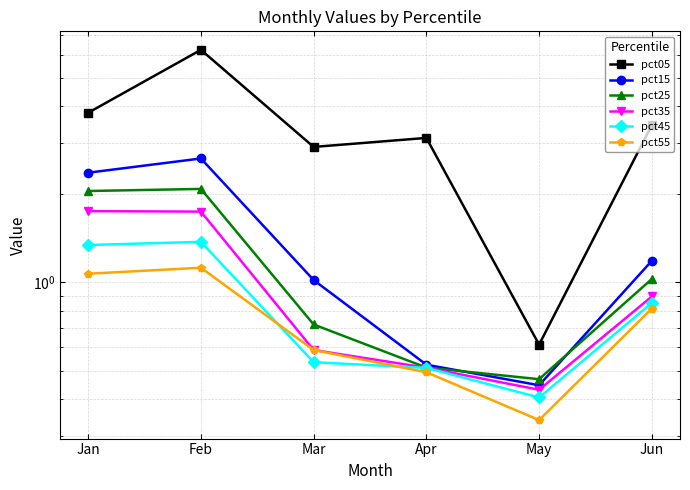

At how many categories does at least one series exceed 3?

4